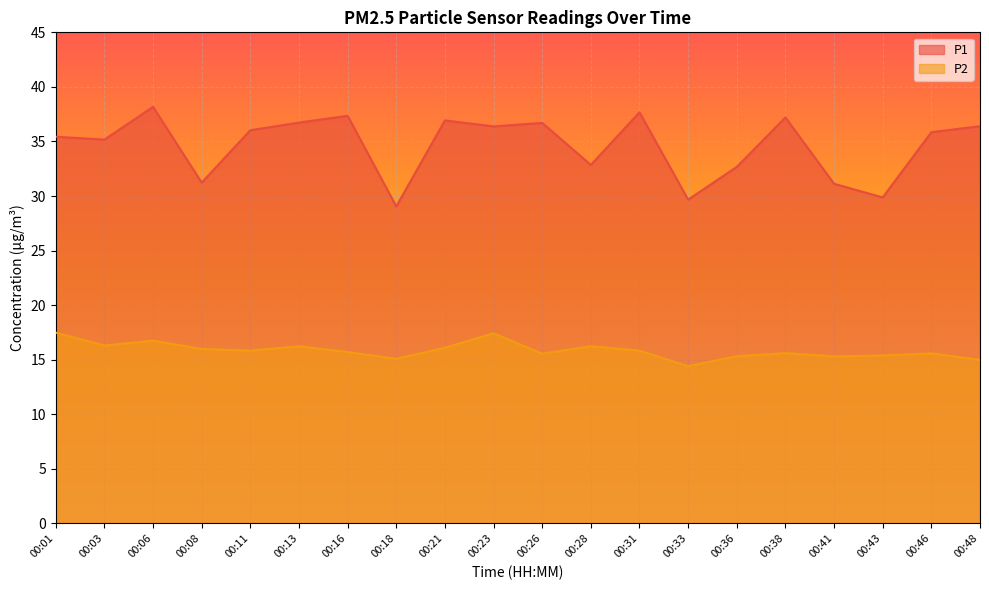

What is the difference between the P1 values at 00:16 and 00:36?

4.7